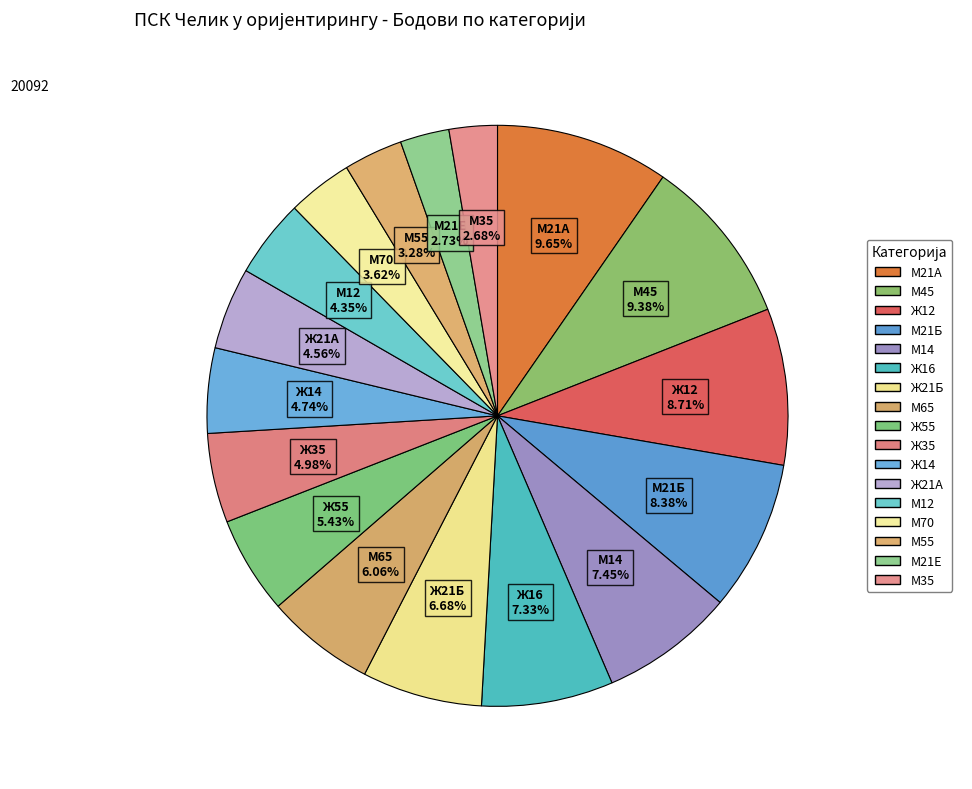

Count the number of slices in the pie.

17